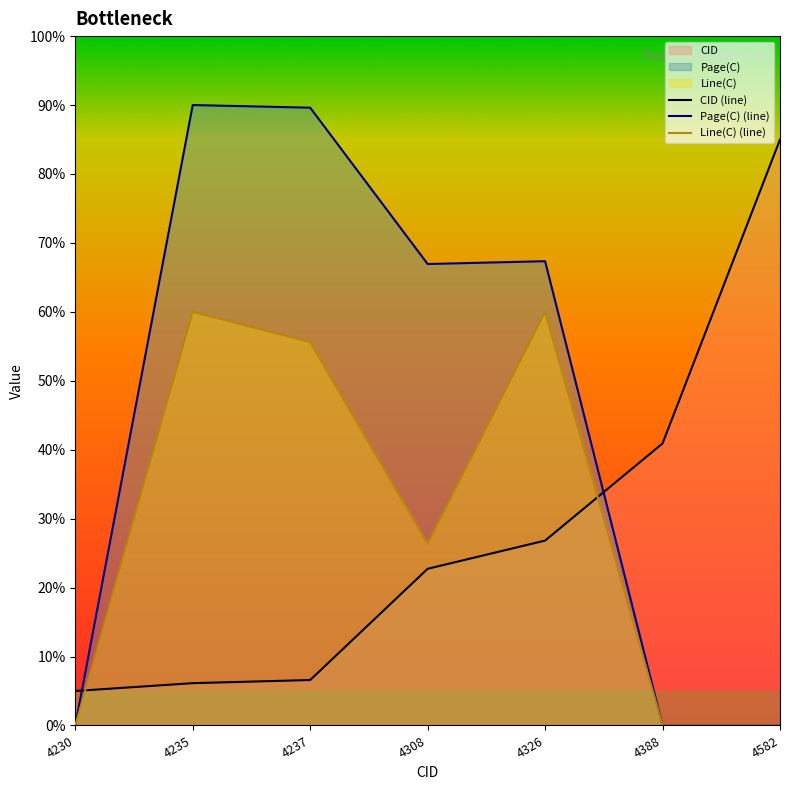

How many values in Line(C) are above zero?

4